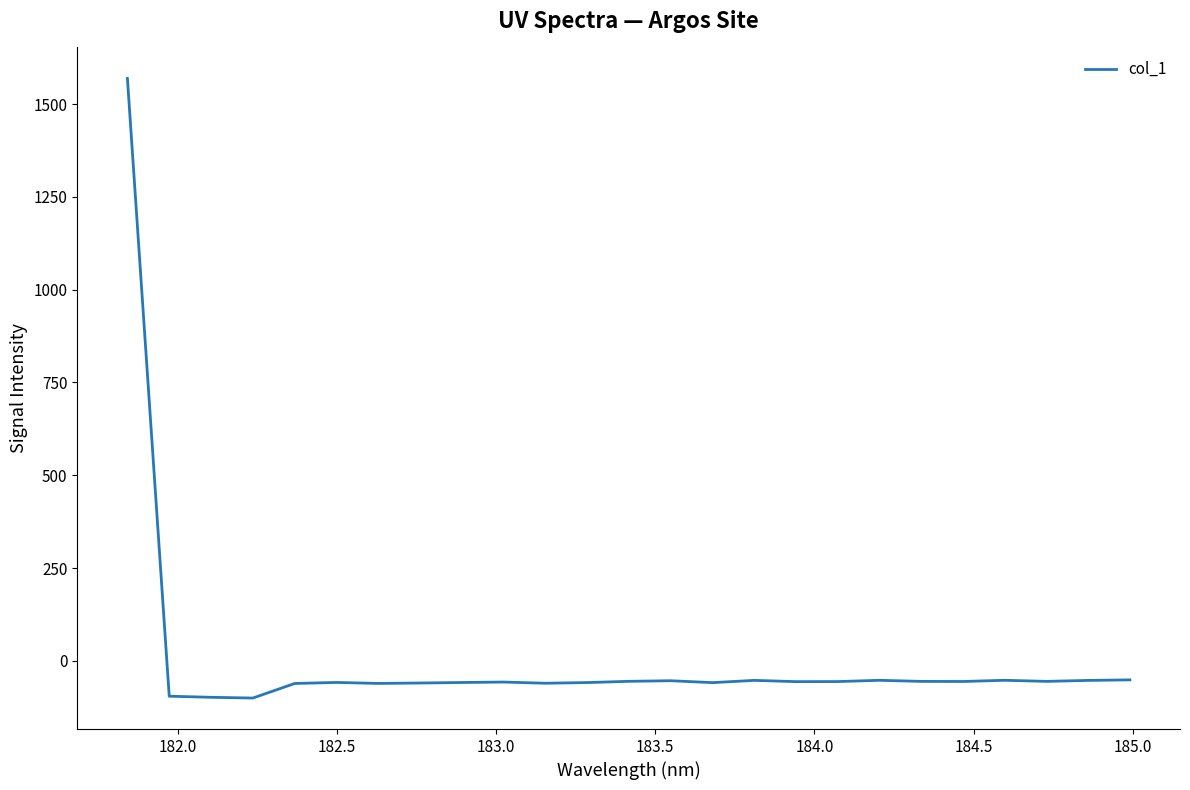

What is the difference between the maximum and minimum values?

1669.2